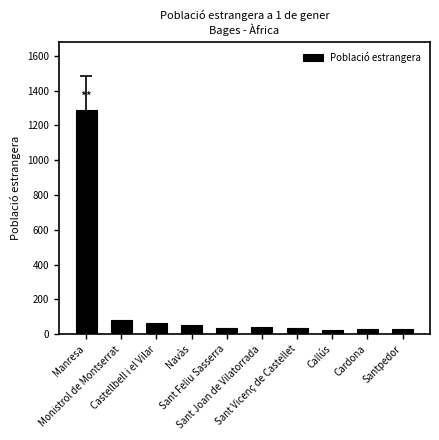

What is the average value?

168